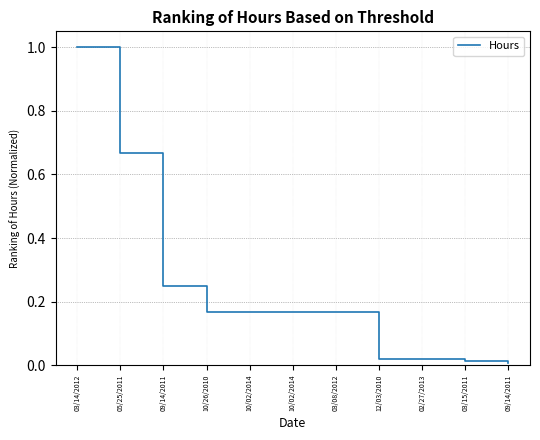

At which category does the chart reach its peak across all series?

03/14/2012